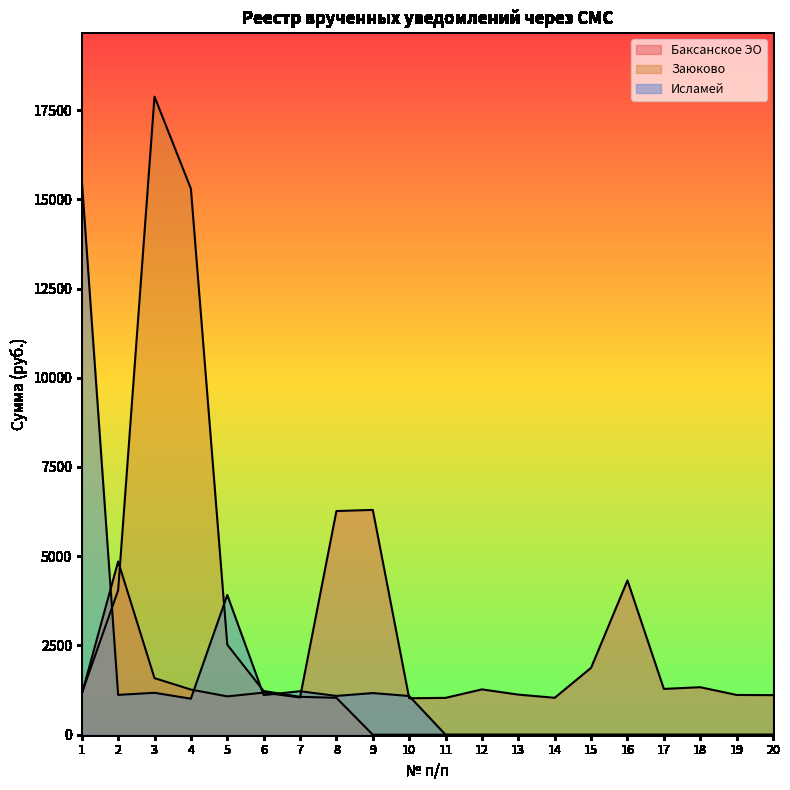

True or false: Заюково has a value of 25897.3 at 4.

False